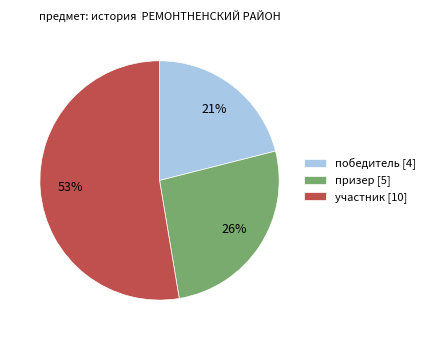

Which slice is the smallest?

победитель